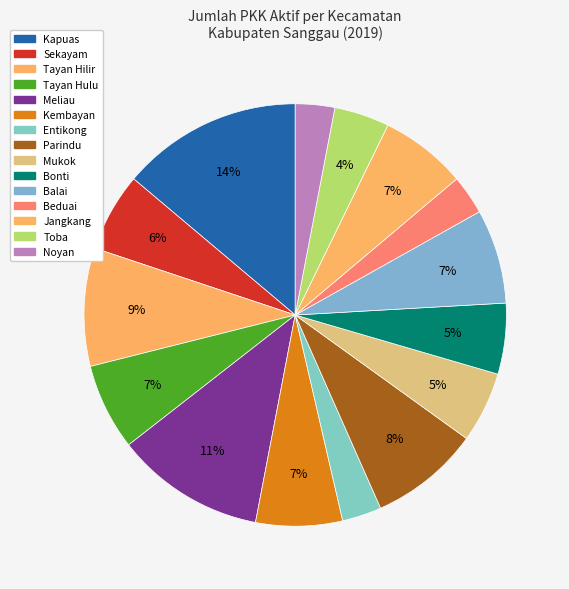

How many slices are in this pie chart?

15